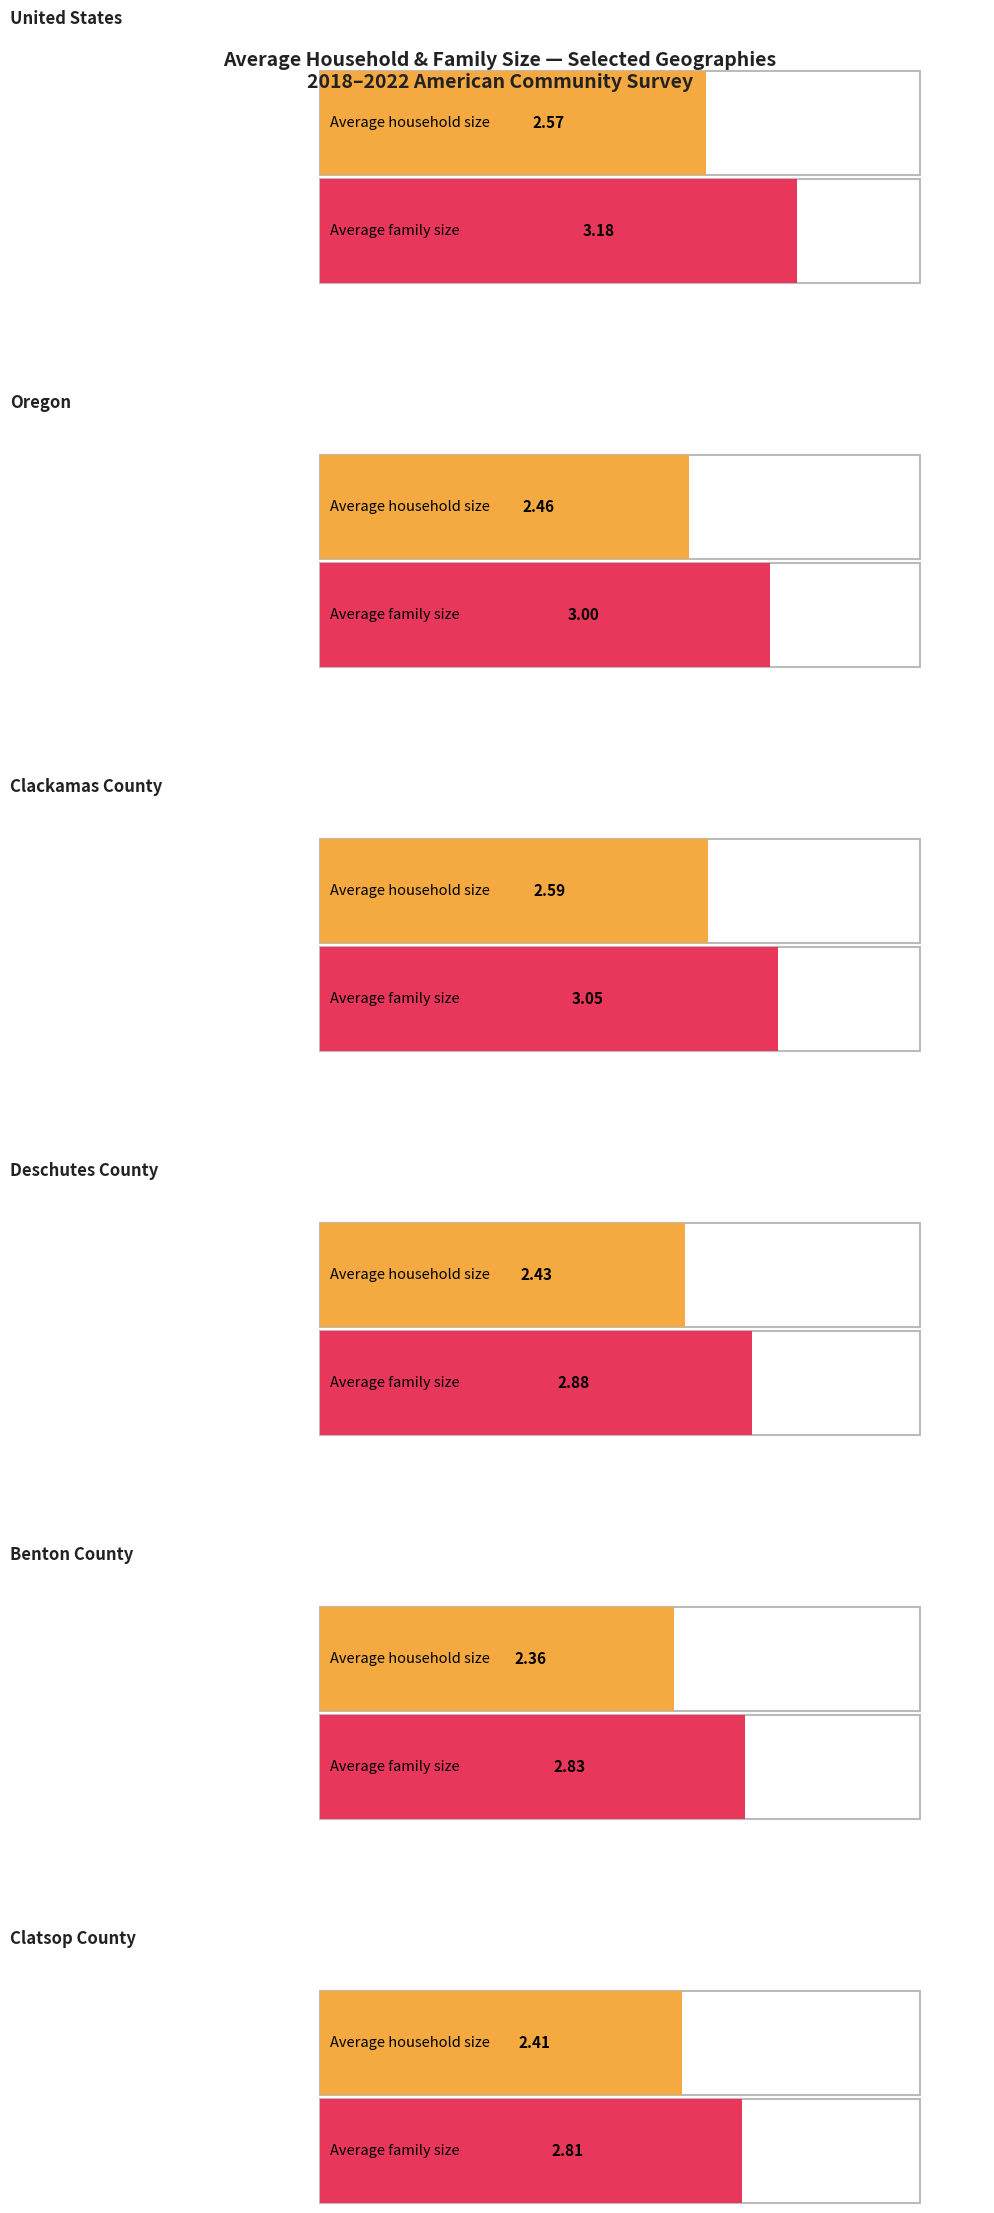

Is it true that Average household size equals 2.5 at Oregon?

True